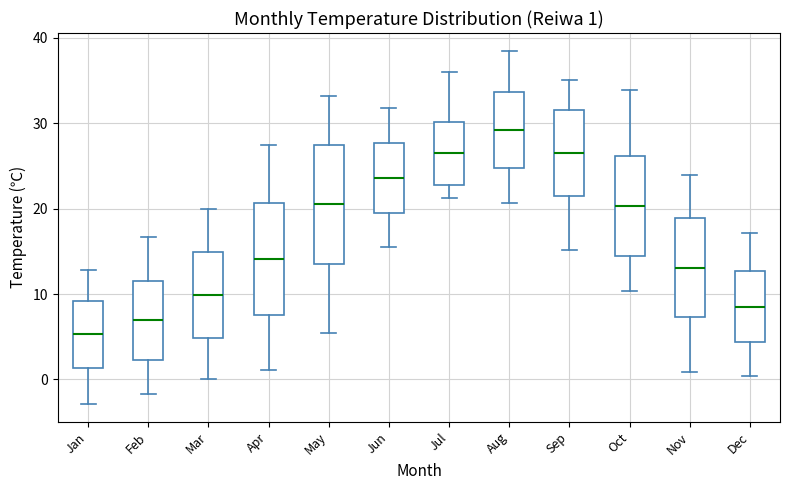

Which box has the lowest median line?

Jan